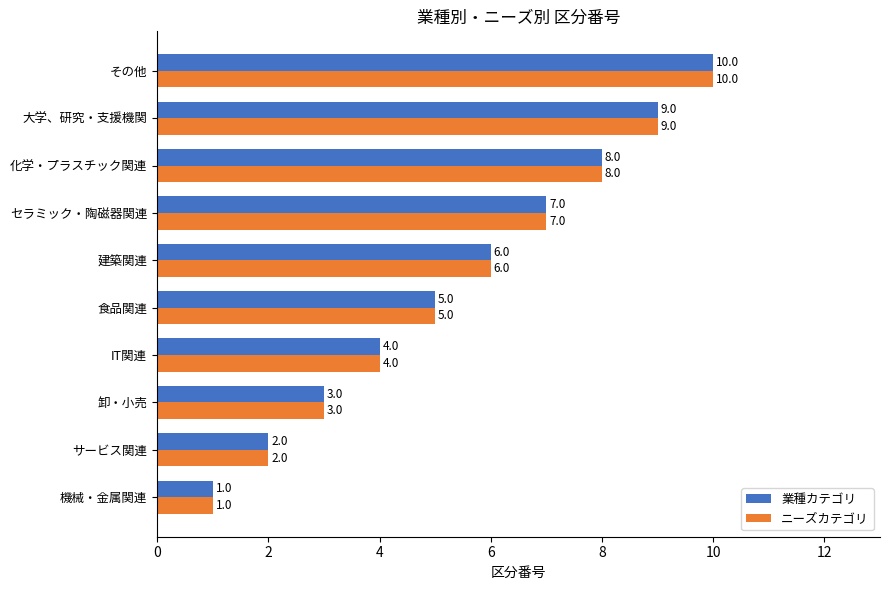

List the labels in order of ニーズカテゴリ value, smallest first.

機械・金属関連, サービス関連, 卸・小売, IT関連, 食品関連, 建築関連, セラミック・陶磁器関連, 化学・プラスチック関連, 大学、研究・支援機関, その他